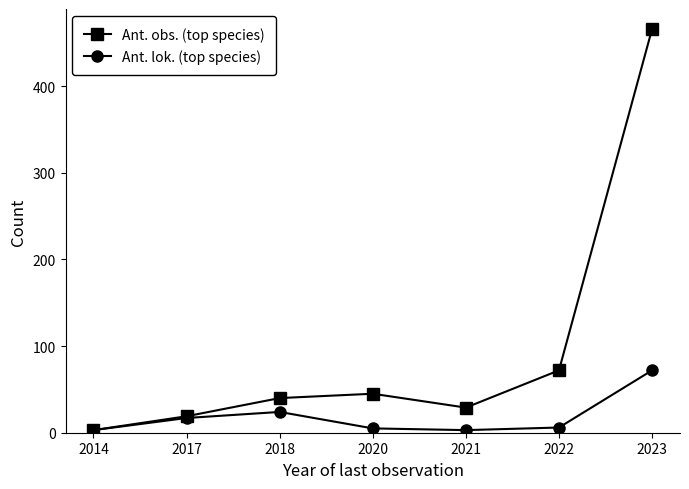

Which category has the highest value in the Ant. obs. (top species) series?

2023